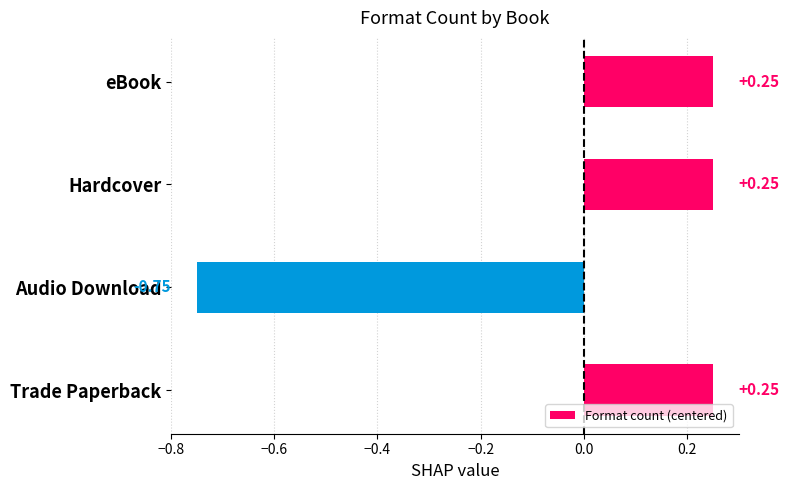

Are the bars grouped side by side (vs. stacked)?

No